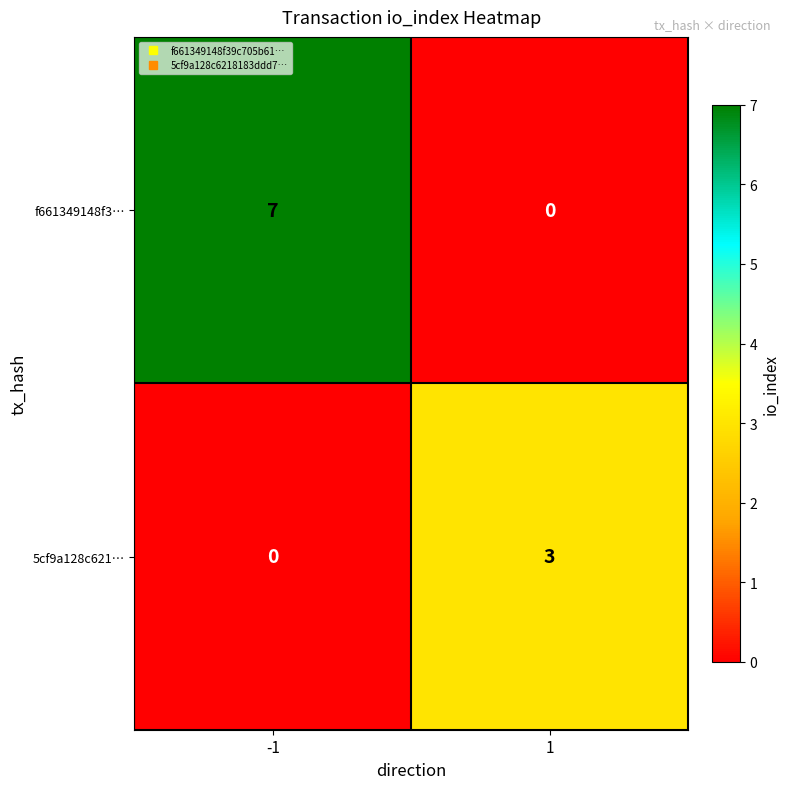

What is the spread (max minus min) of values at 1?

3